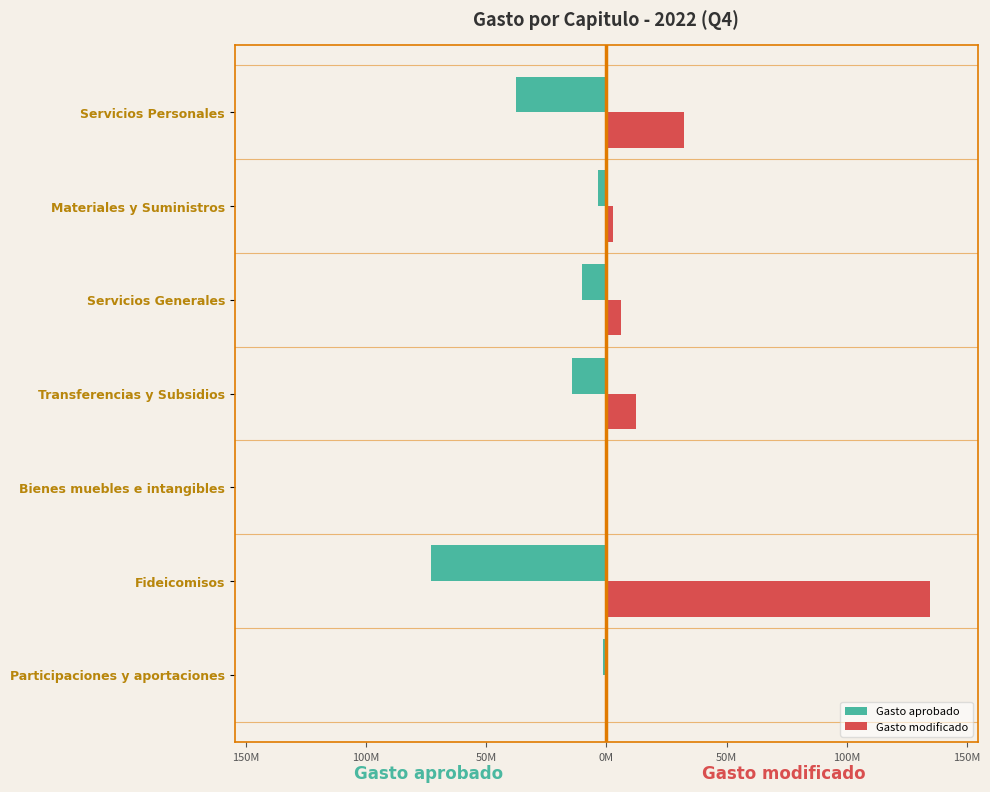

What are all the series names shown in the legend?

Gasto aprobado, Gasto modificado